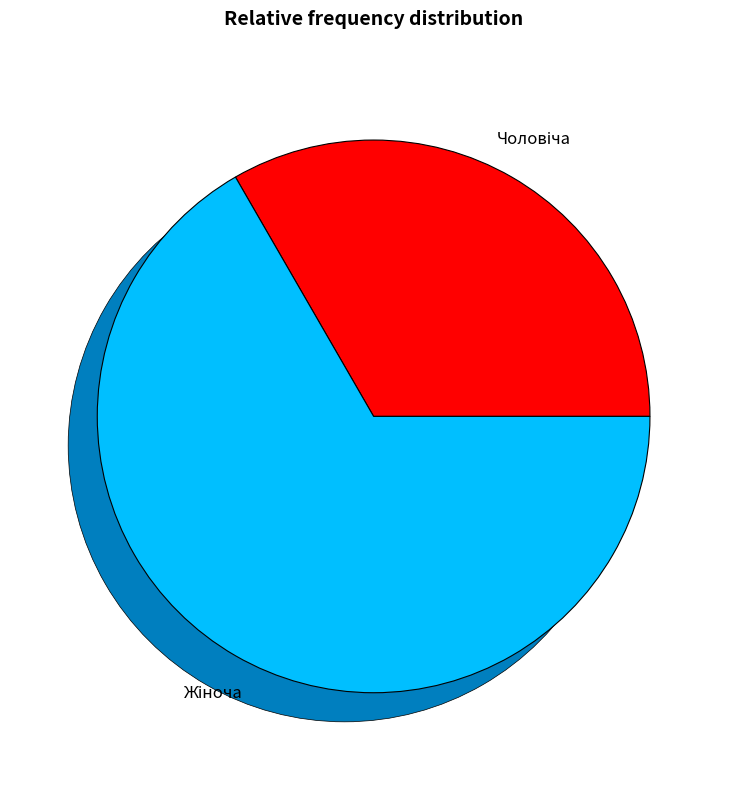

Rank the categories by value from highest to lowest.

Жіноча, Чоловіча